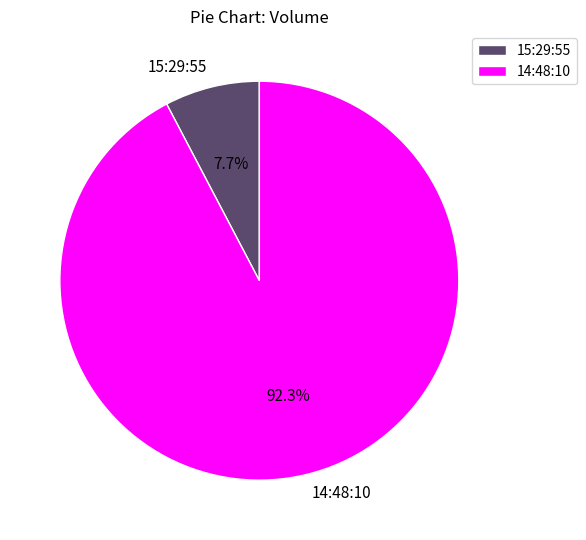

Rank the categories by value from lowest to highest.

15:29:55, 14:48:10